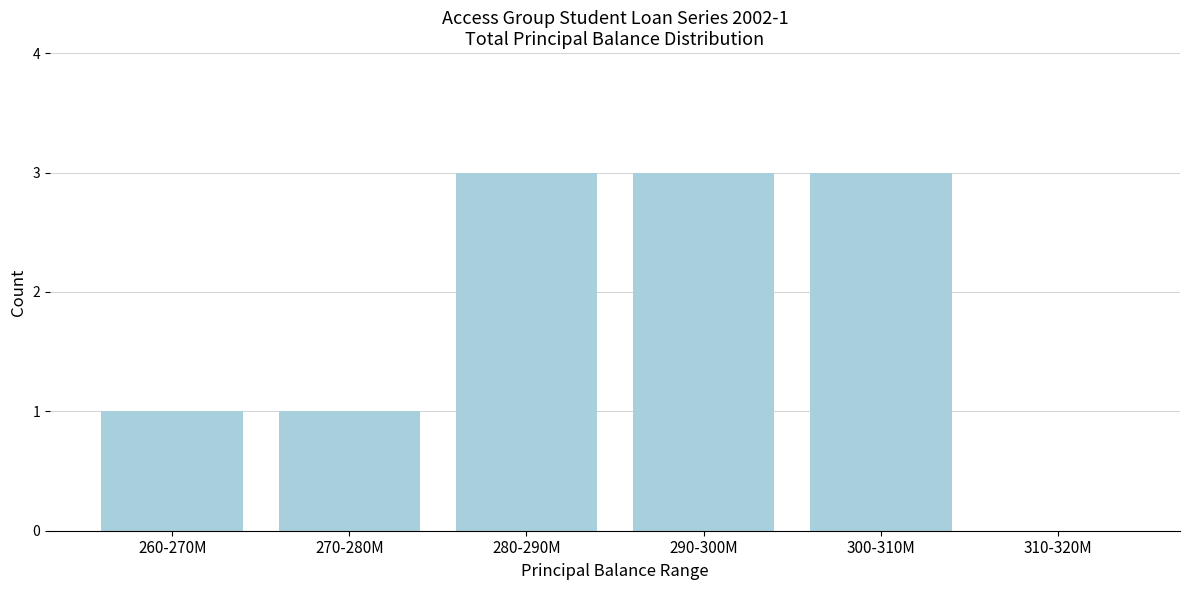

Reading left to right, list all the values displayed in this chart.

260-270M=1	270-280M=1	280-290M=3	290-300M=3	300-310M=3	310-320M=0